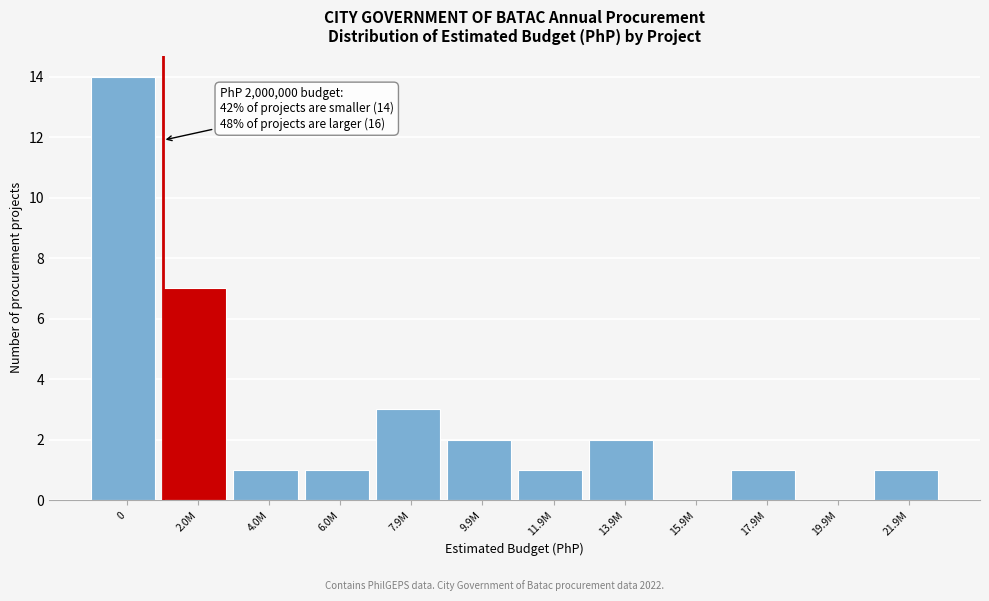

Reading left to right, extract all data points from this chart.

0=14	2.0M=7	4.0M=1	6.0M=1	7.9M=3	9.9M=2	11.9M=1	13.9M=2	15.9M=0	17.9M=1	19.9M=0	21.9M=1